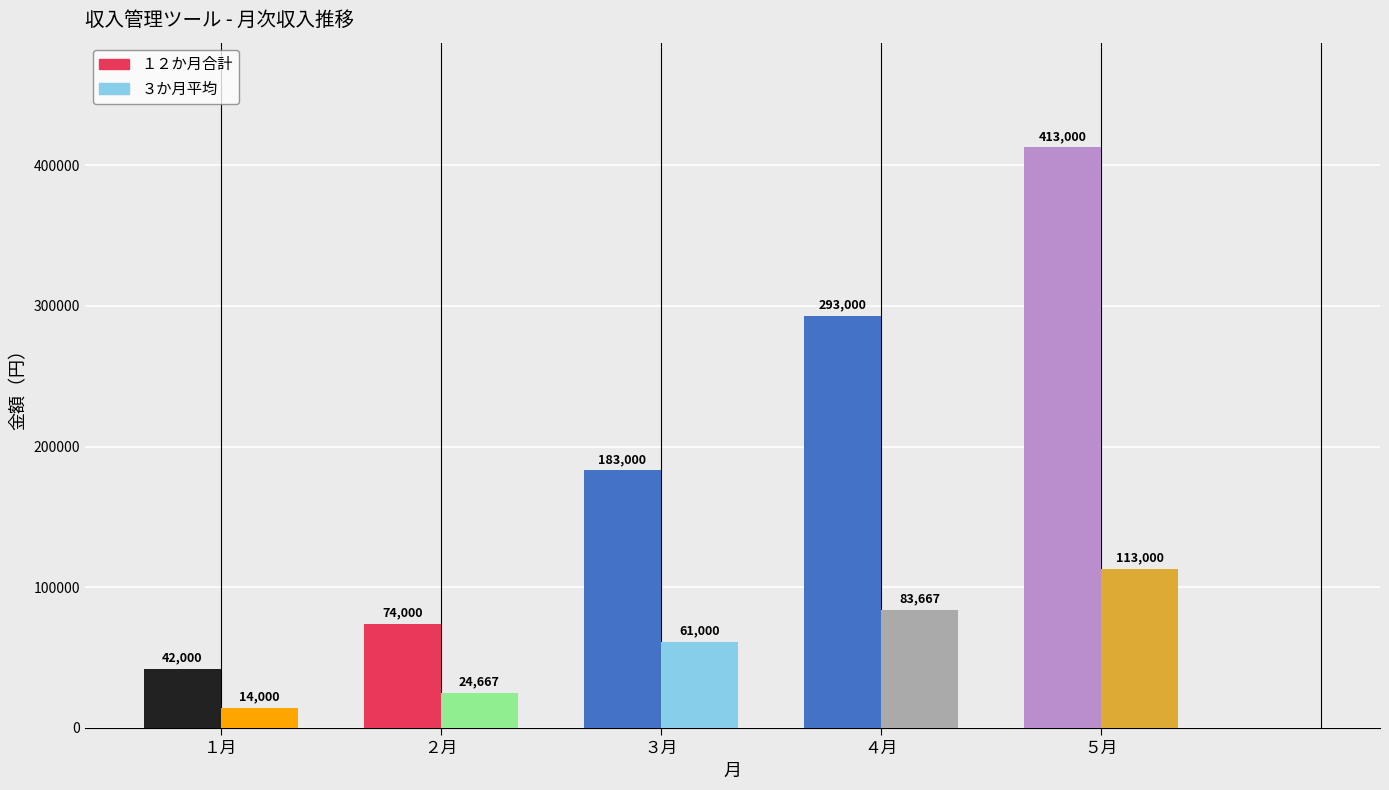

List the series in order of their overall mean, lowest first.

３か月平均, １２か月合計